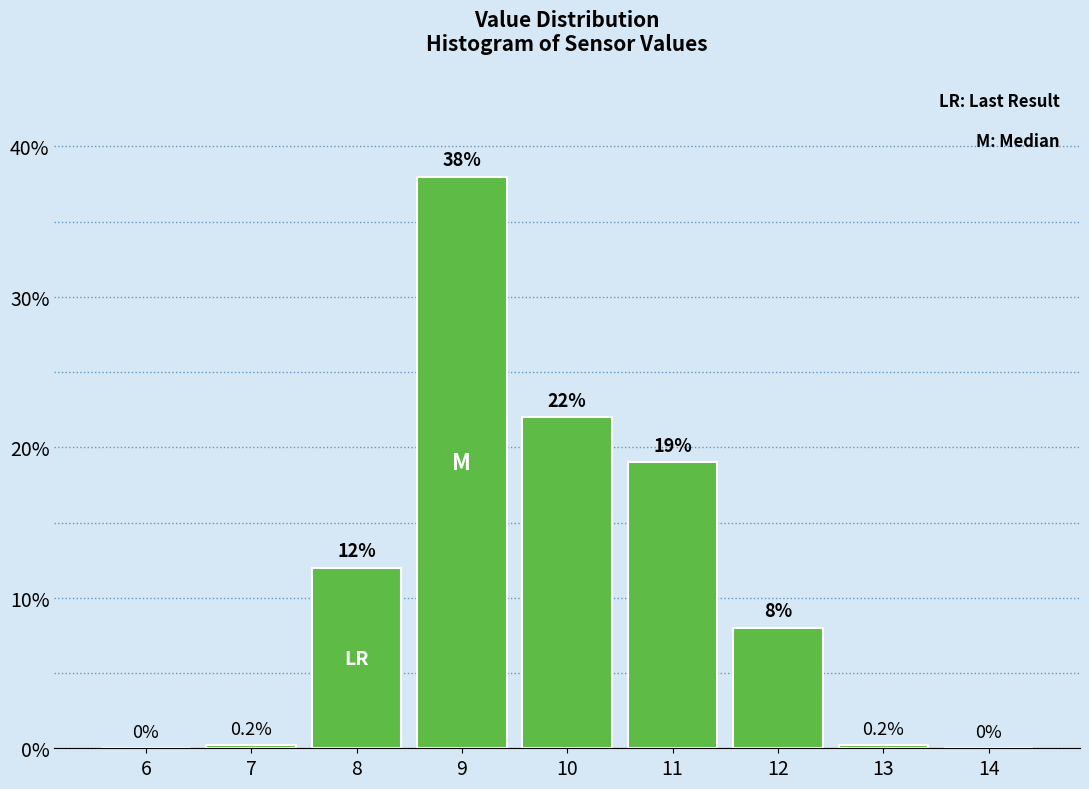

Reading right to left, list all the values displayed in this chart.

14=0.0	13=0.2	12=8.0	11=19.0	10=22.0	9=38.0	8=12.0	7=0.2	6=0.0